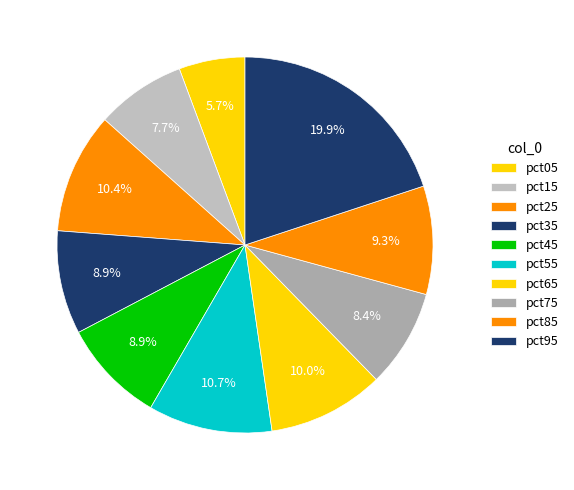

Between pct45 and pct55, which is larger?

pct55